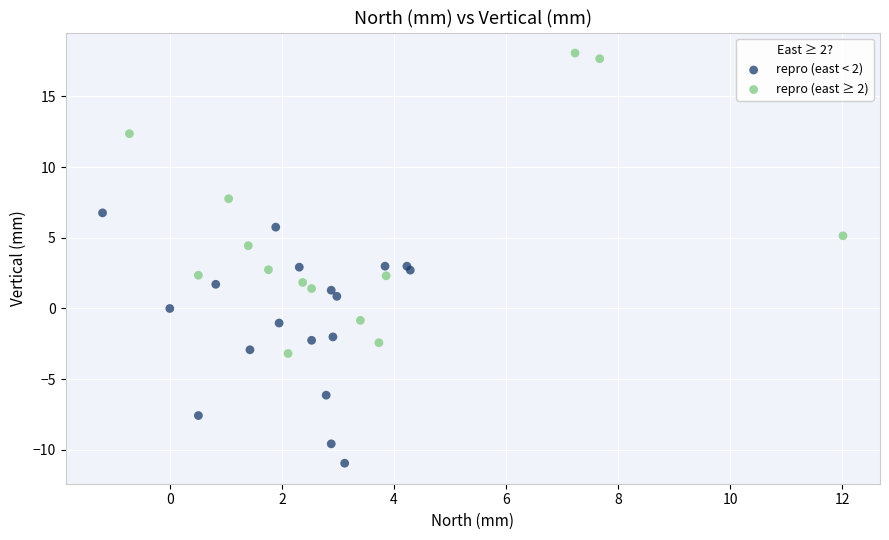

Which series contains the lowest Y value?

repro (east < 2)